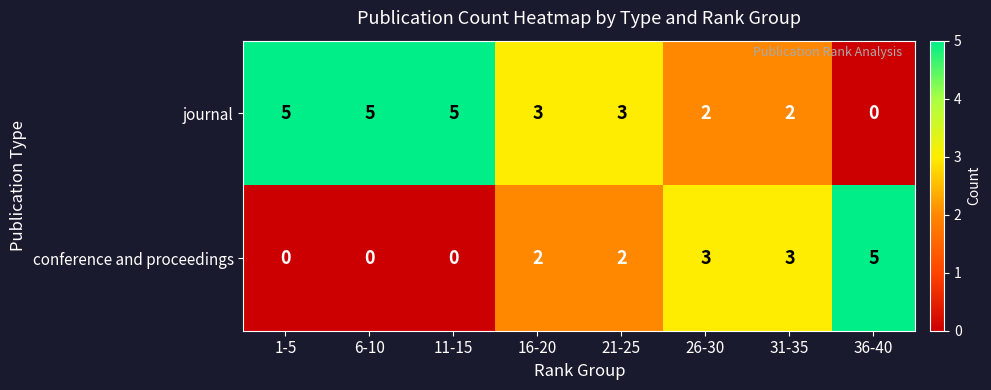

Reading right to left, list all the values displayed in this chart.

journal: 0	2	2	3	3	5	5	5
conference and proceedings: 5	3	3	2	2	0	0	0